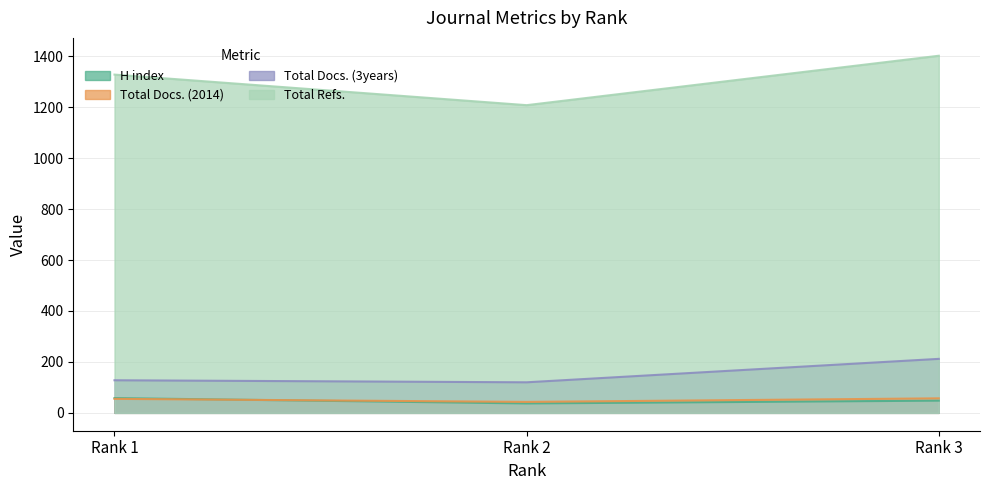

How many data points in Total Docs. (3years) are above 128?

1